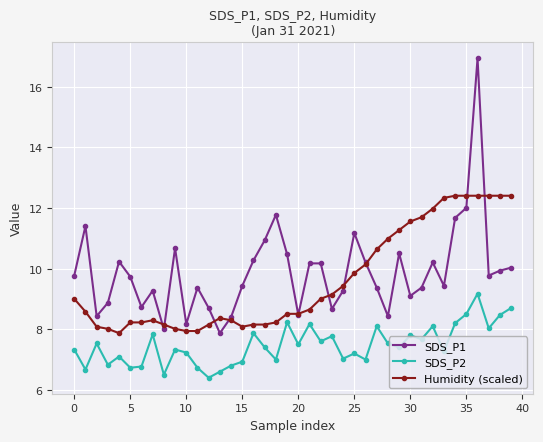

List the series in order of their peak value, highest first.

SDS_P1, Humidity (scaled), SDS_P2